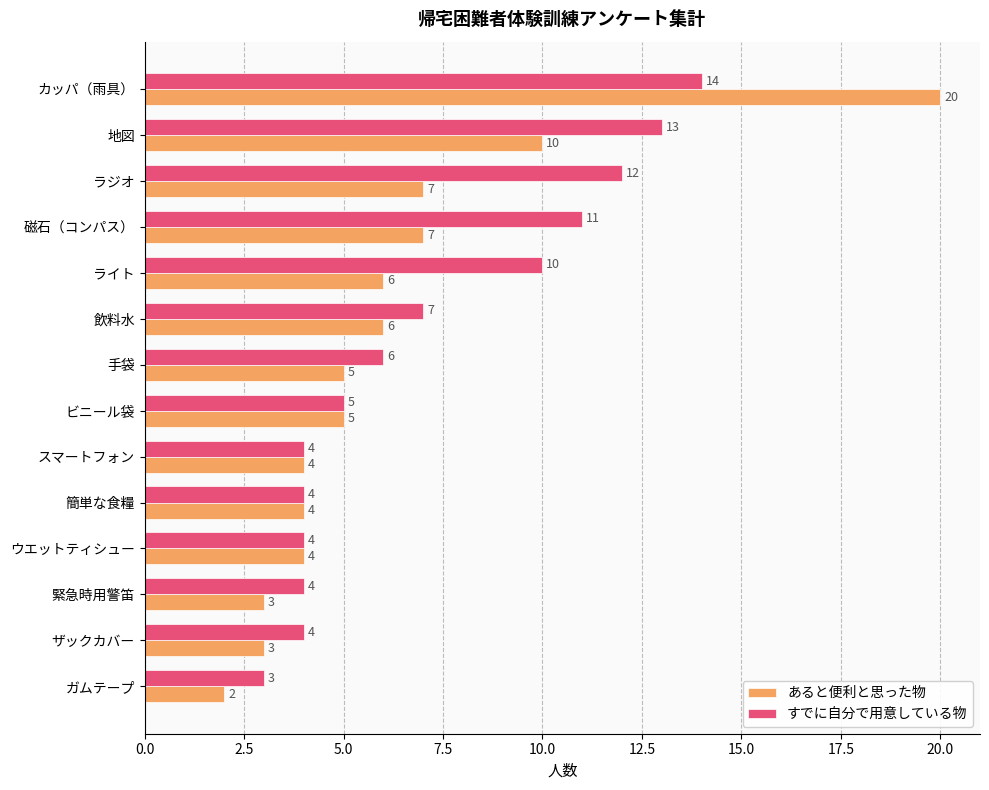

Which series has the largest total across all categories?

すでに自分で用意している物